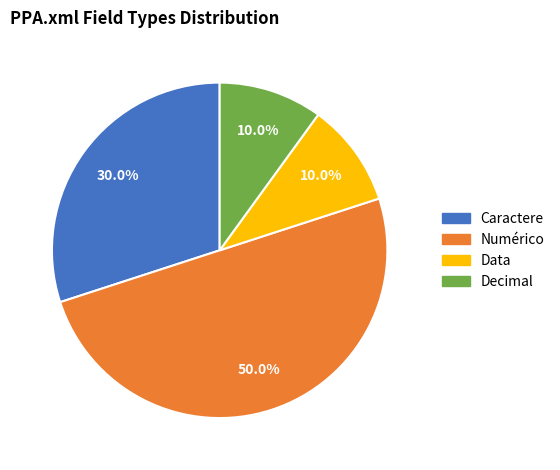

What percentage is the Data slice, to the nearest percent?

10%